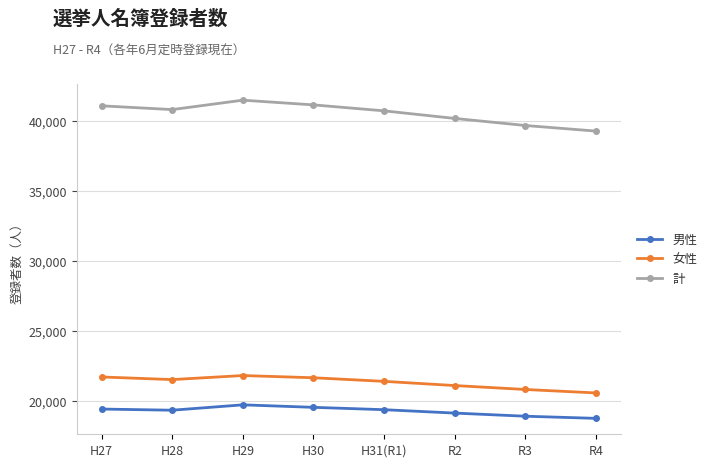

How many lines are shown in the chart?

3